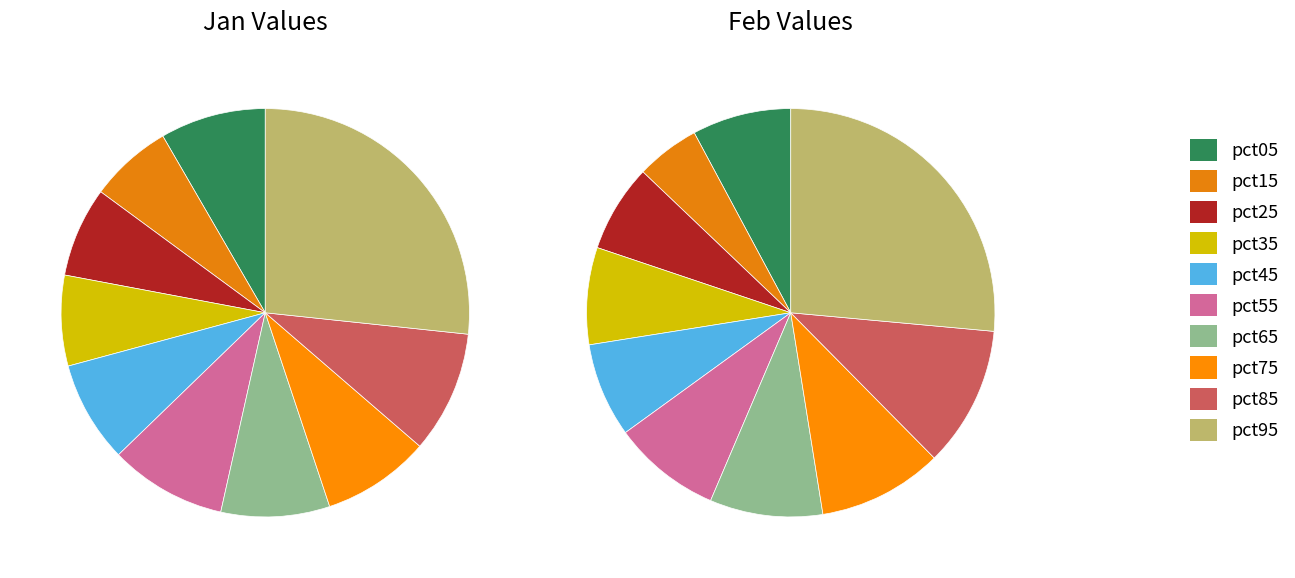

Between feb_values and 2, which is larger?

2